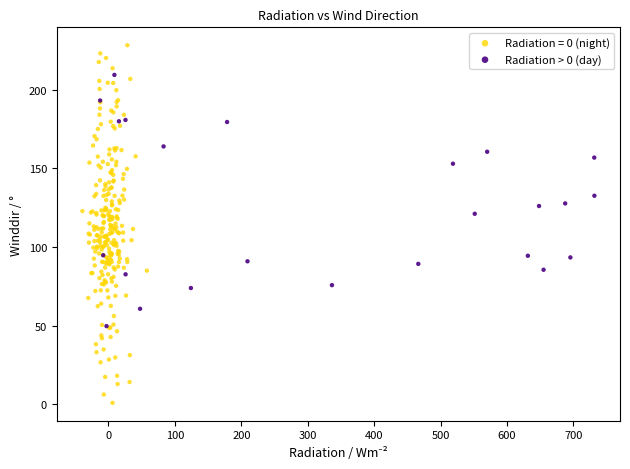

Which series contains the lowest Y value?

Radiation = 0 (night)